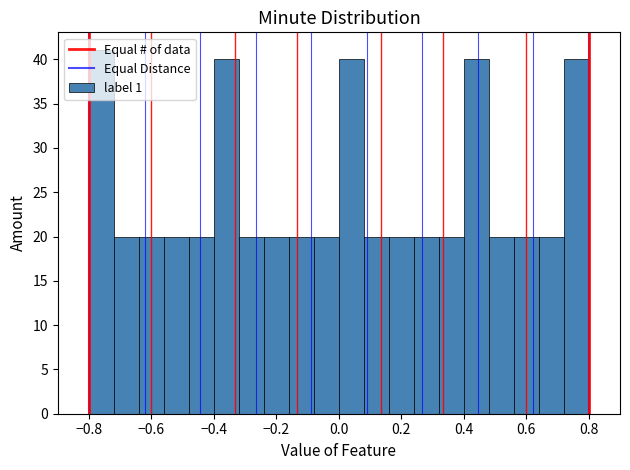

Reading left to right, list every bar in this chart as the range it spans on the x-axis followed by its height. The values are not printed on the chart, so give them approximately, as read against the axis.

-0.80 to -0.72: 41
-0.72 to -0.64: 20
-0.64 to -0.56: 20
-0.56 to -0.48: 20
-0.48 to -0.40: 20
-0.40 to -0.32: 40
-0.32 to -0.24: 20
-0.24 to -0.16: 20
-0.16 to -0.08: 20
-0.08 to 0.00: 20
0.00 to 0.08: 40
0.08 to 0.16: 20
0.16 to 0.24: 20
0.24 to 0.32: 20
0.32 to 0.40: 20
0.40 to 0.48: 40
0.48 to 0.56: 20
0.56 to 0.64: 20
0.64 to 0.72: 20
0.72 to 0.80: 40